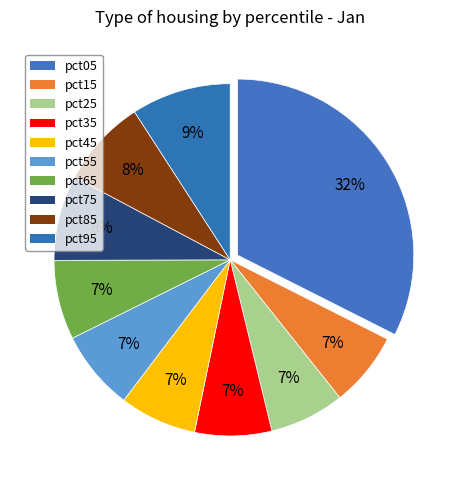

How many slices are in this pie chart?

10